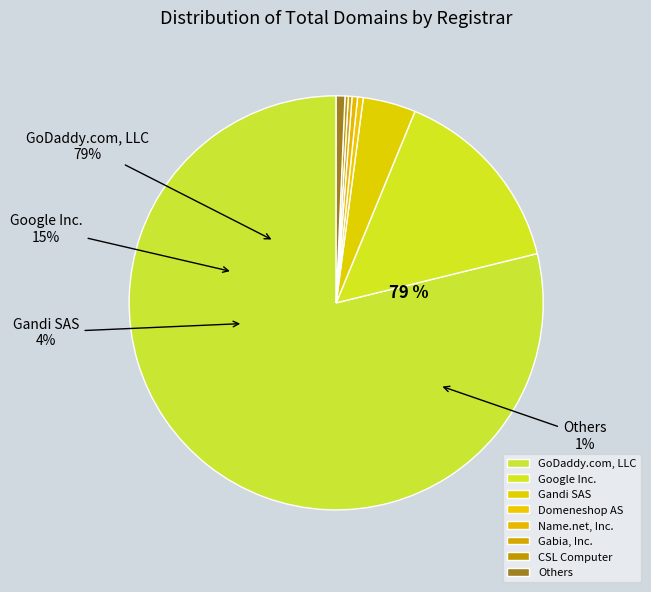

Does any single category account for the majority?

Yes